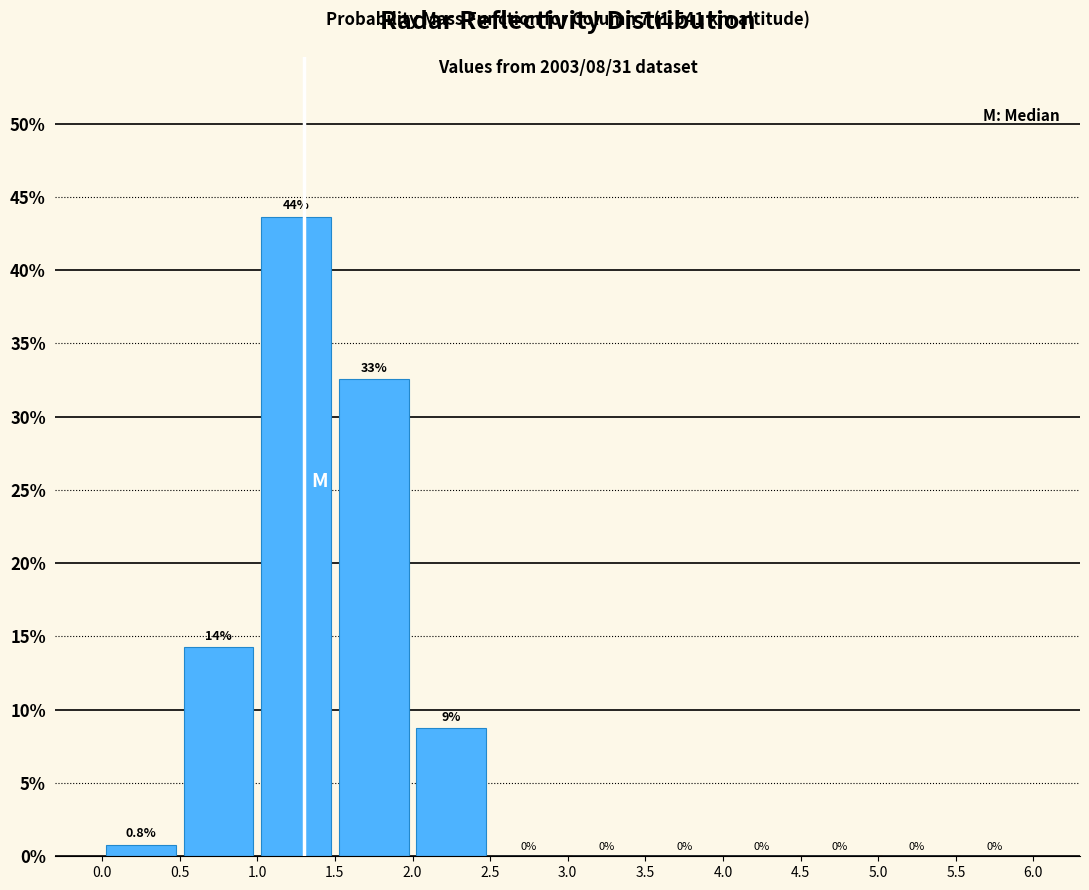

Over which range of the x-axis is the bar tallest?

1.0 to 1.5